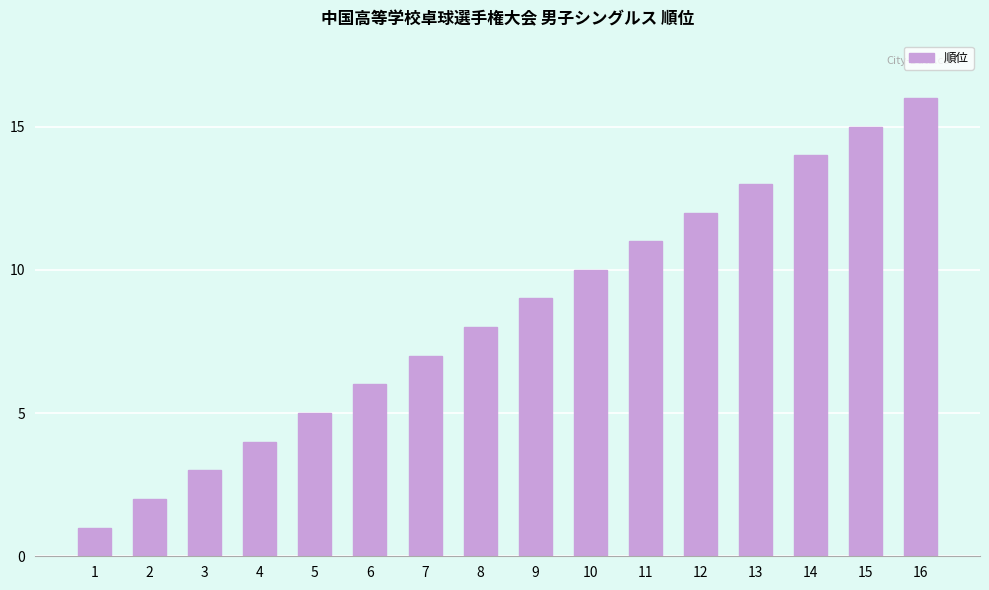

Reading left to right, transcribe all the data shown in this chart.

1=1	2=2	3=3	4=4	5=5	6=6	7=7	8=8	9=9	10=10	11=11	12=12	13=13	14=14	15=15	16=16